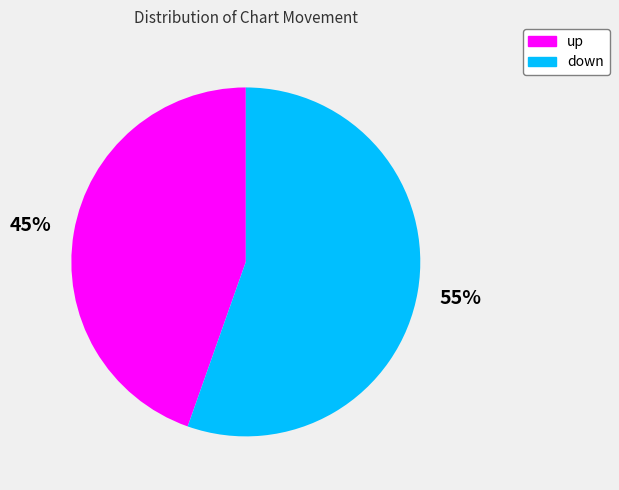

Approximately how many times larger is the value at up compared to down?

0.8